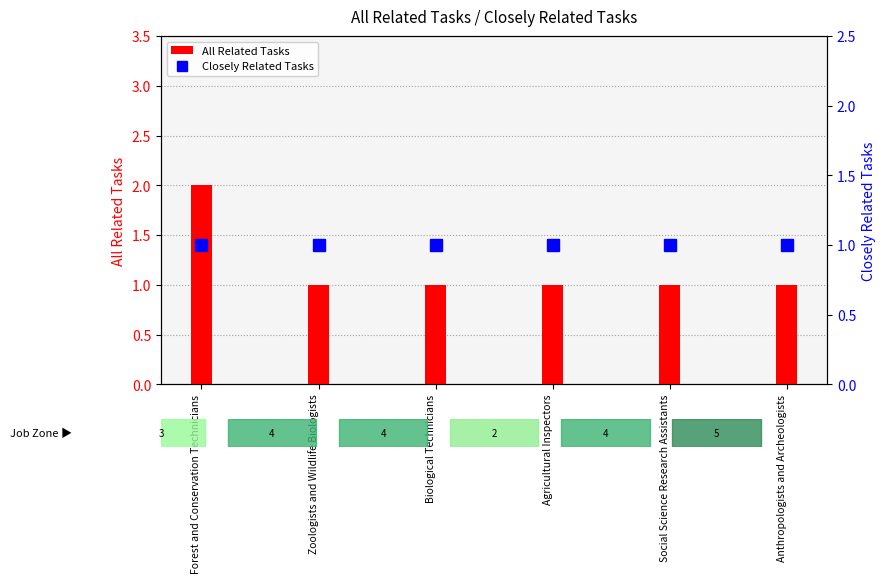

Reading right to left, list all the values displayed in this chart.

All Related Tasks: 1	1	1	1	1	2
Closely Related Tasks: 1	1	1	1	1	1